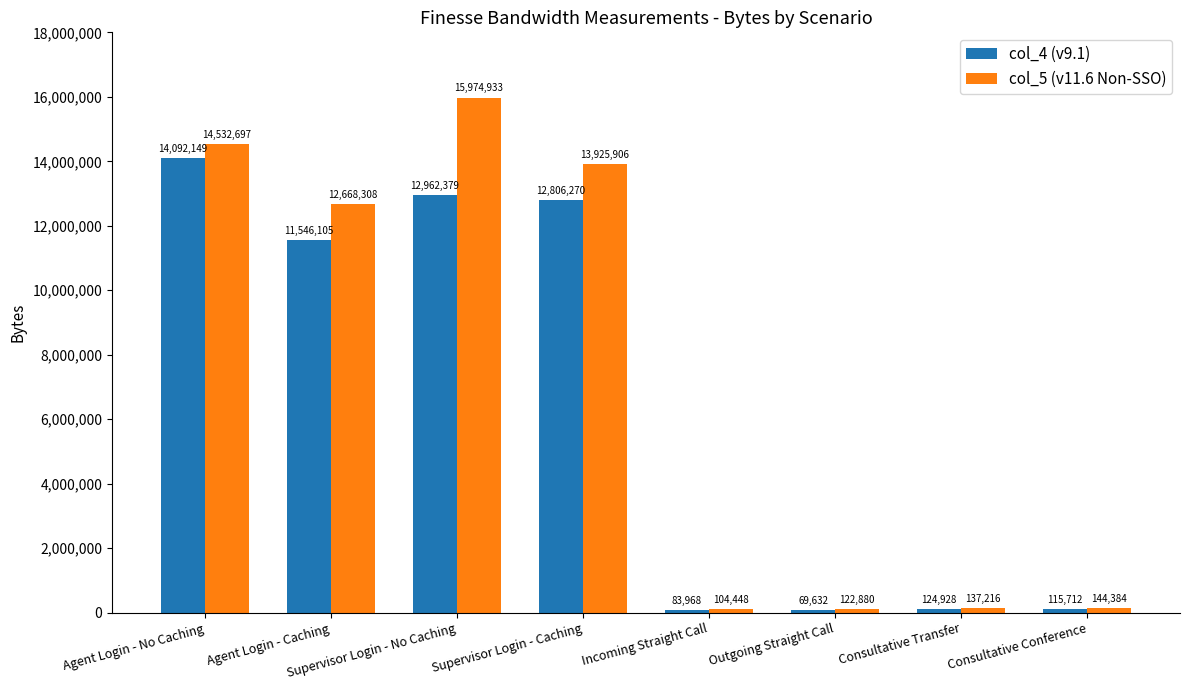

The col_4 (v9.1) series shows 124928 at Consultative Transfer. True or false?

True